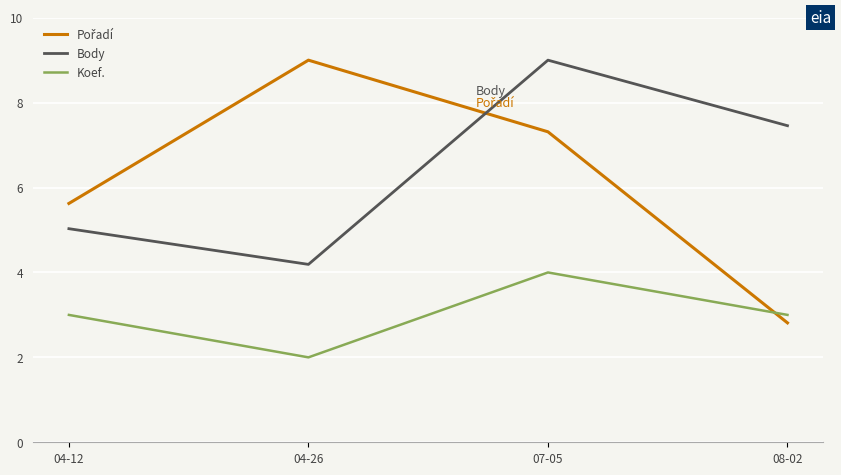

What position from the right is 08-02?

1